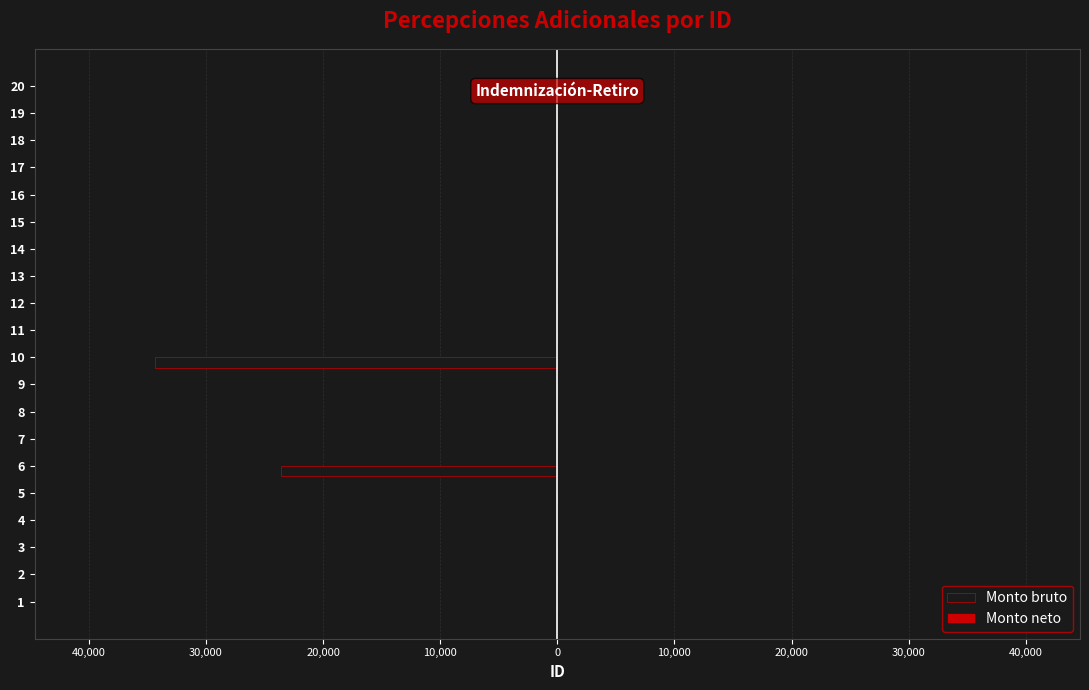

Which series has the largest range (max minus min)?

Monto bruto